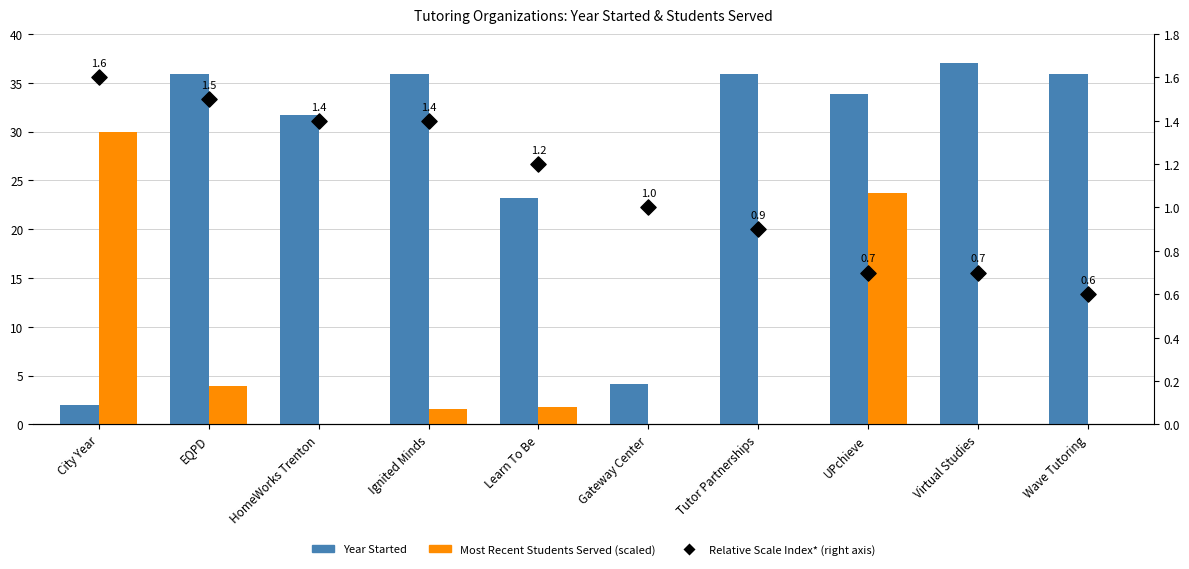

What is the total value across all series at Learn To Be?

26.1